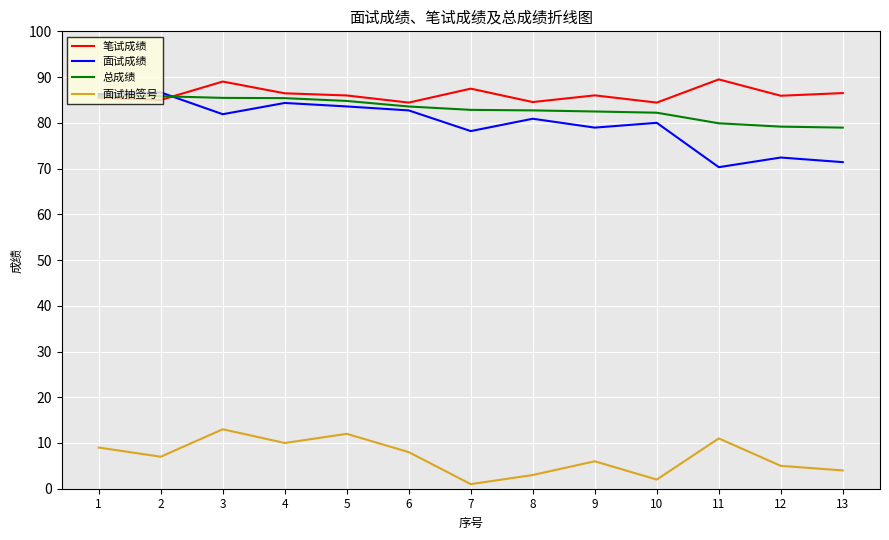

What is the lowest value of the 面试成绩 series?

70.3